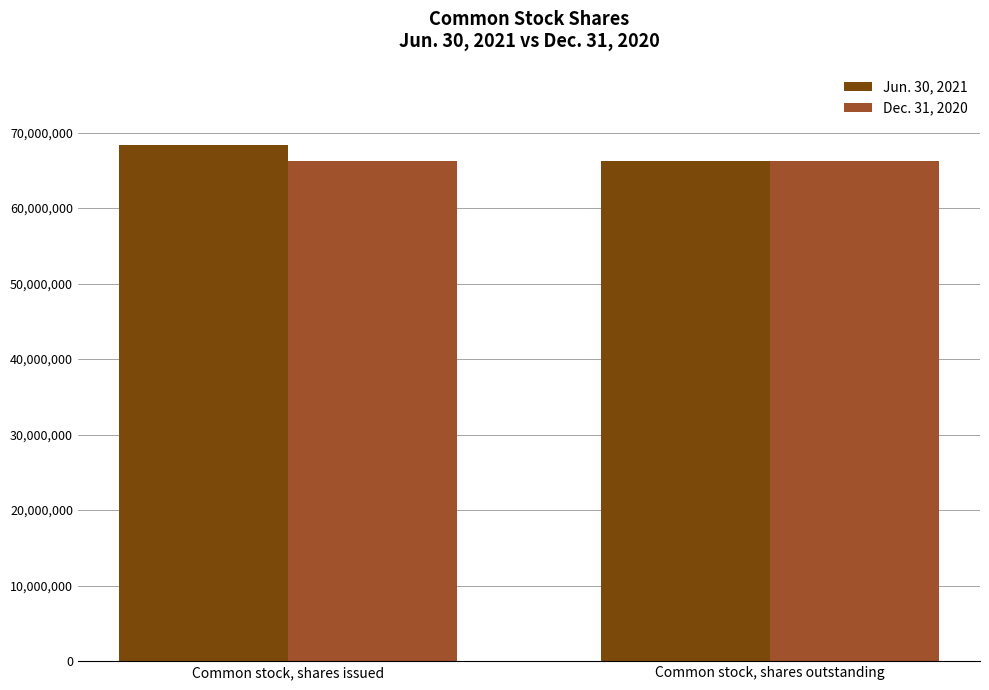

How many groups of bars are there?

2